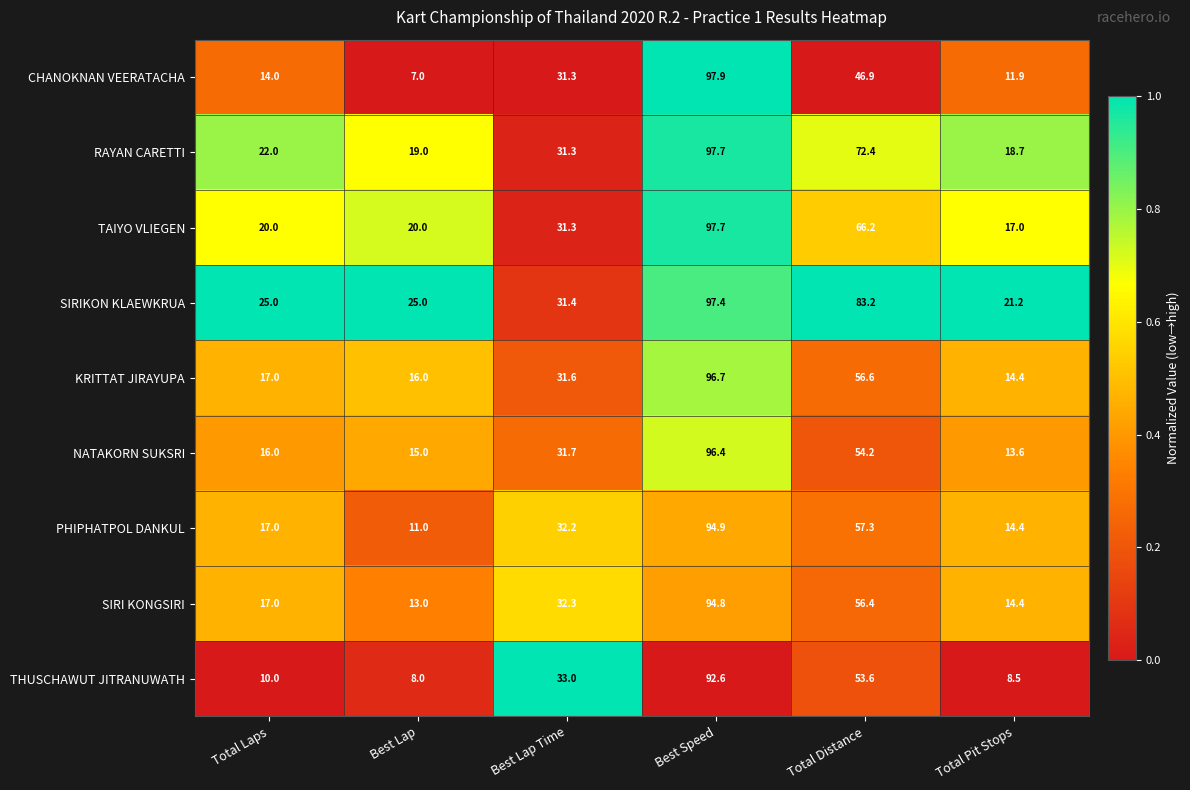

The NATAKORN SUKSRI series shows 16.0 at Total Laps. True or false?

True